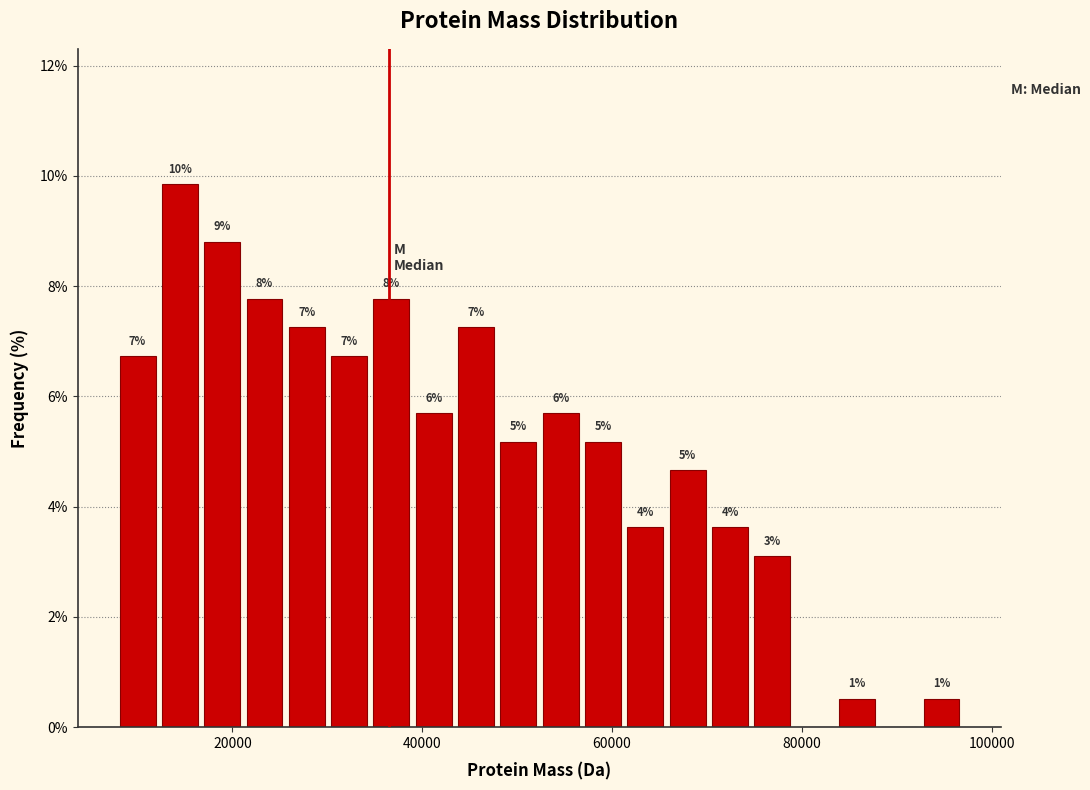

Around what value on the x-axis is the tallest bar? Give the approximate position of its centre, as read against the axis.

14000